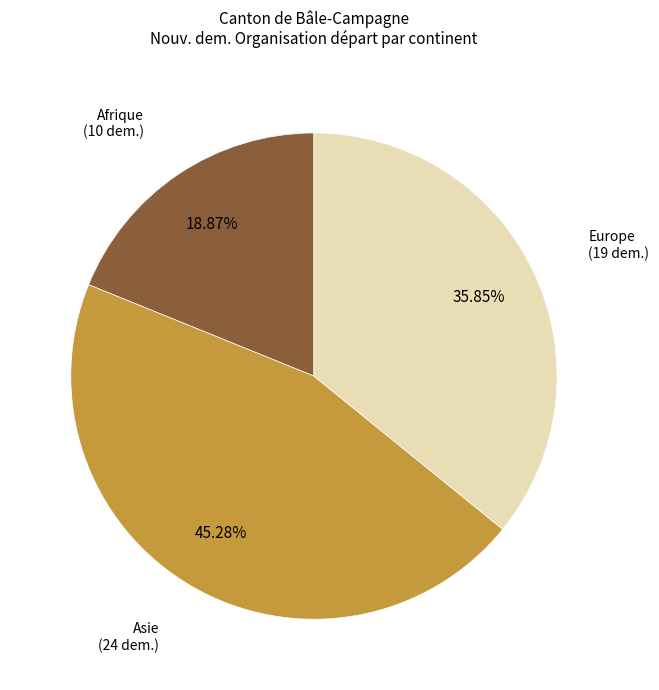

How many slices are in this pie chart?

3